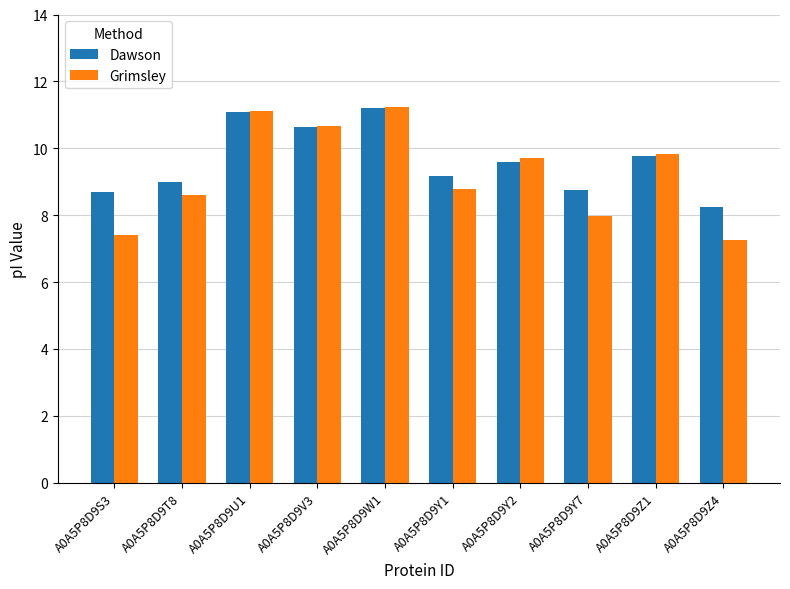

Where does the Grimsley series first go above 9?

A0A5P8D9U1